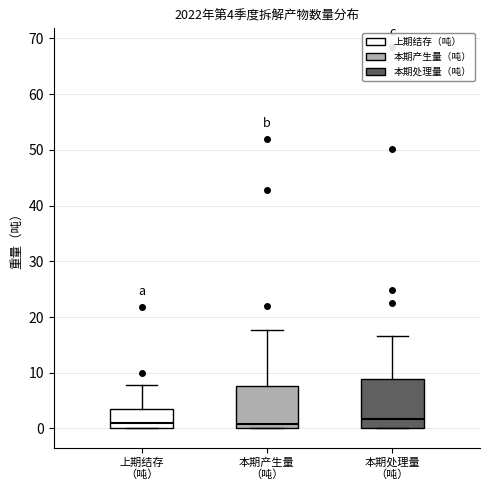

Comparing the boxes themselves (not the whiskers), which one is the tallest?

本期处理量 （吨）